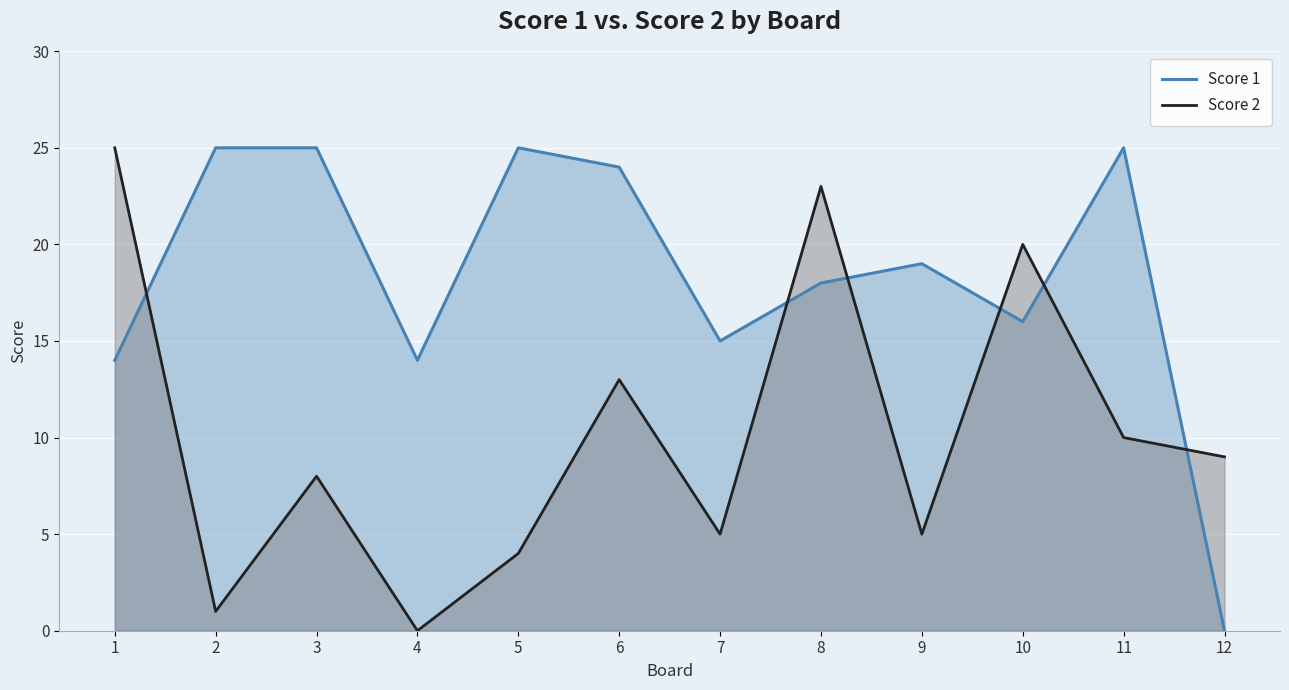

Reading left to right, list all the values displayed in this chart.

Score 1: 14	25	25	14	25	24	15	18	19	16	25	0
Score 2: 25	1	8	0	4	13	5	23	5	20	10	9